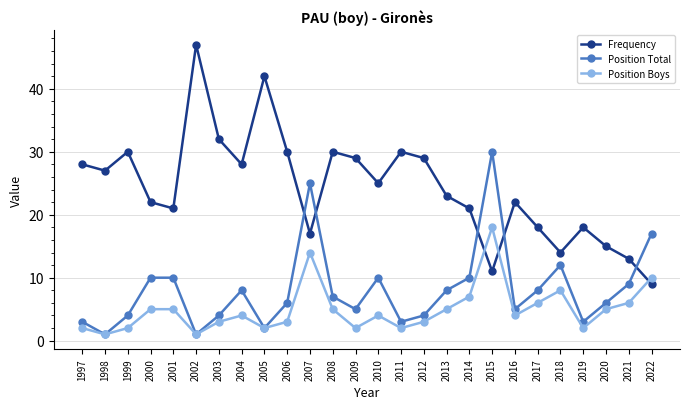

What is the difference between the second highest and second lowest values in the Position Boys series?

13